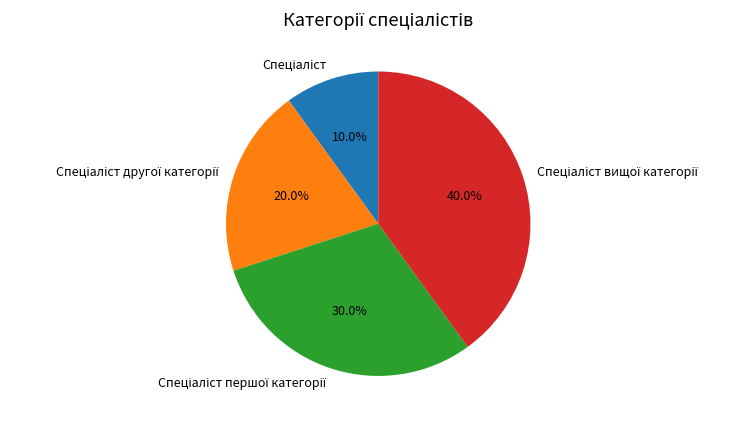

Is there a majority slice in this chart?

No